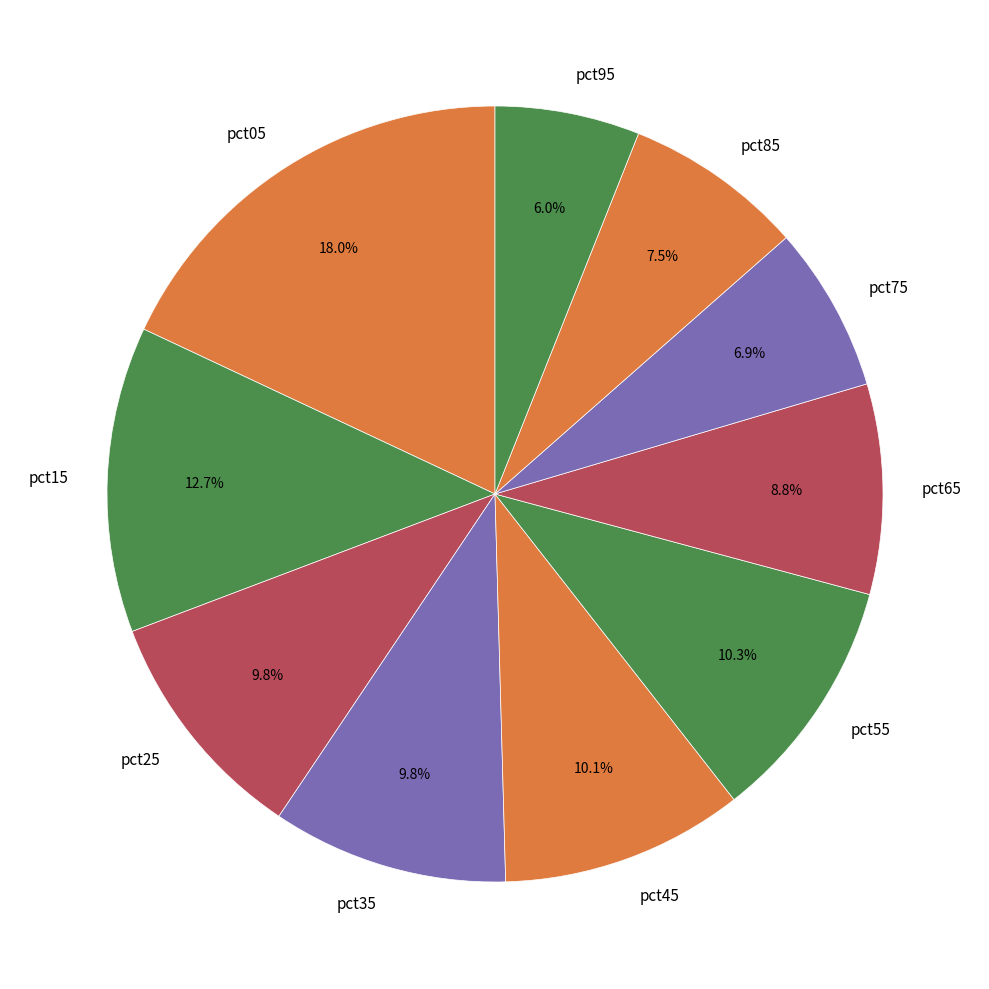

Is the sum of pct05 and pct45 greater than half?

No